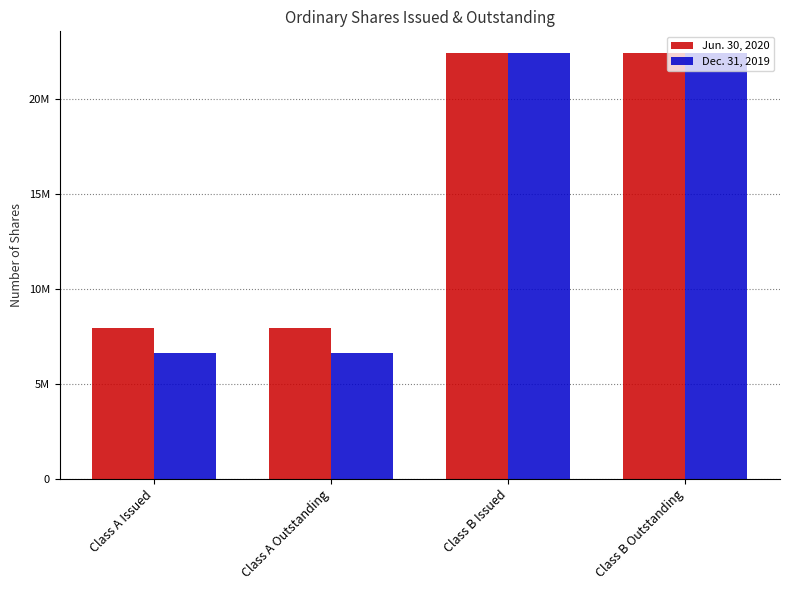

What is the total value across all series at Class A Issued?

14548348